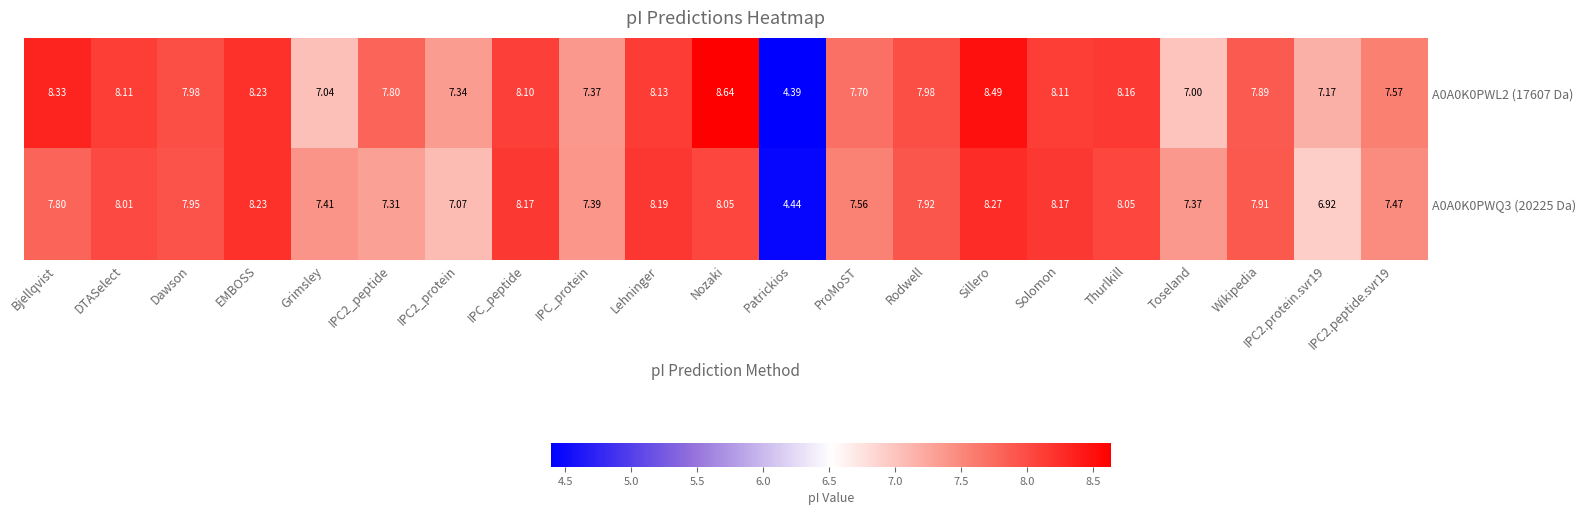

Which category has the lowest value in the A0A0K0PWQ3 (20225 Da) series?

Patrickios